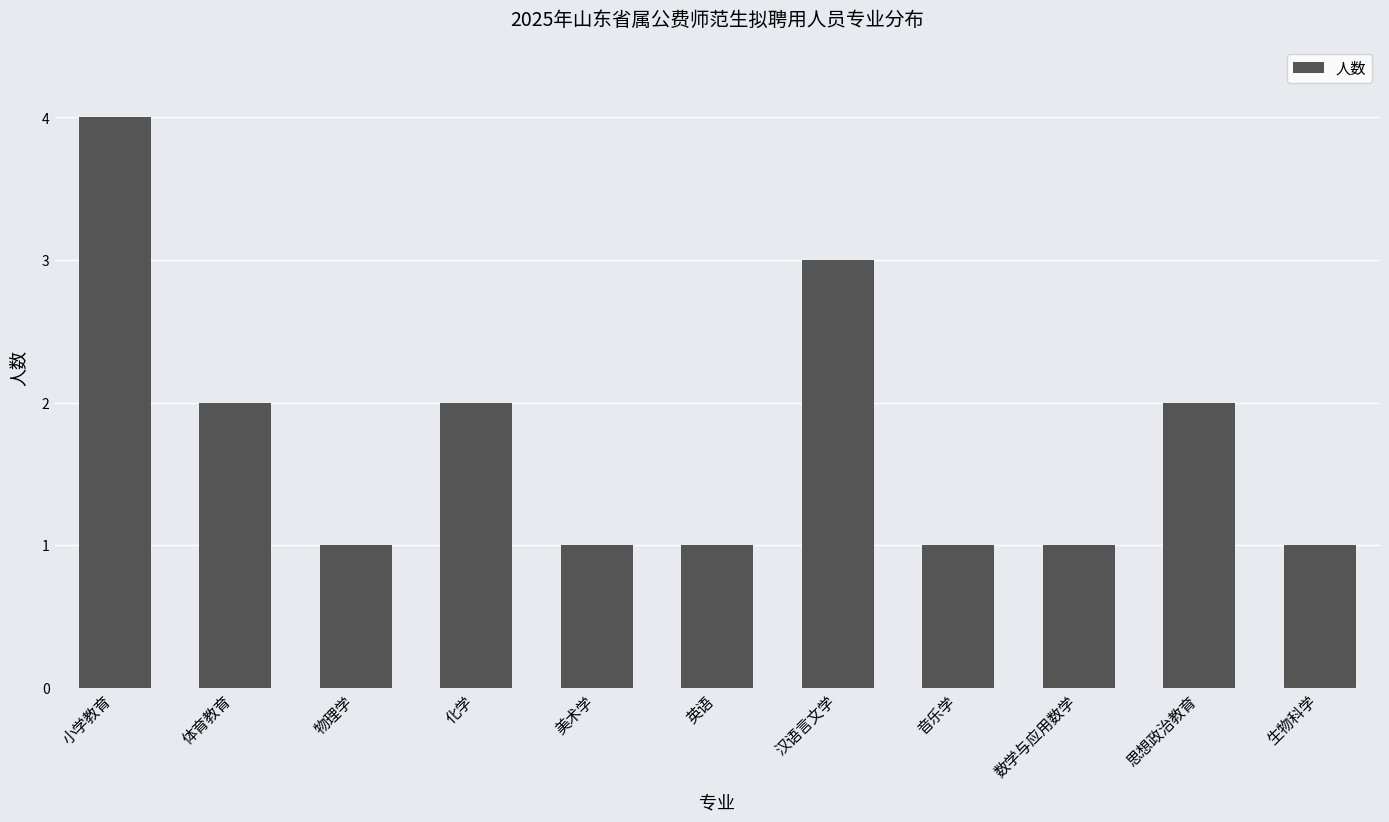

At which category does the chart reach its peak across all series?

小学教育